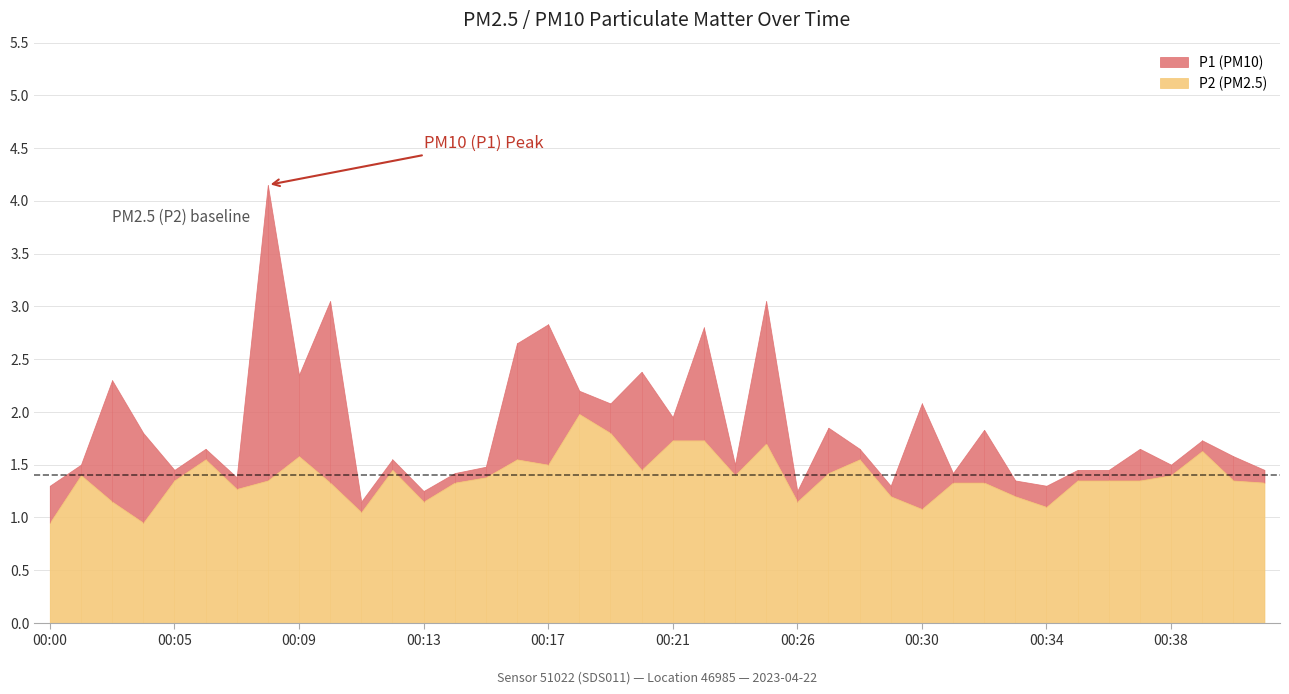

At how many categories does at least one series exceed 3?

3